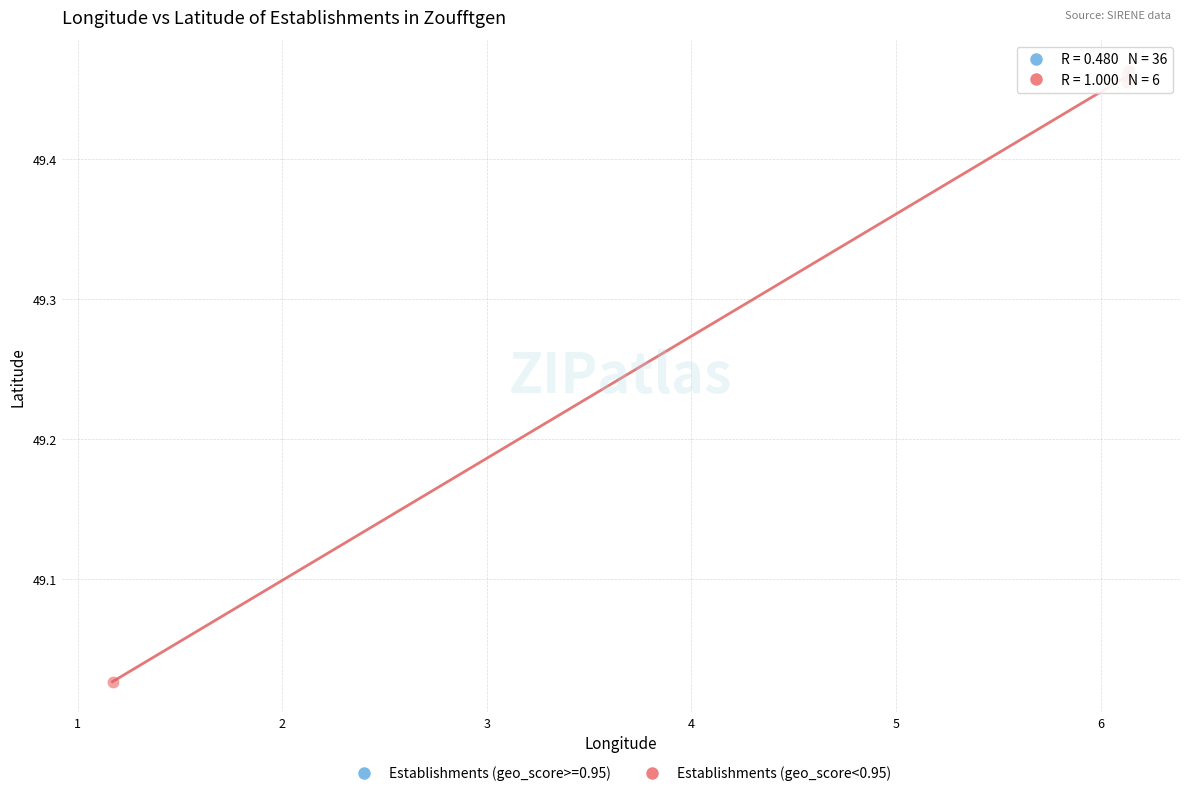

Which series reaches the minimum Y coordinate?

Establishments (geo_score<0.95)